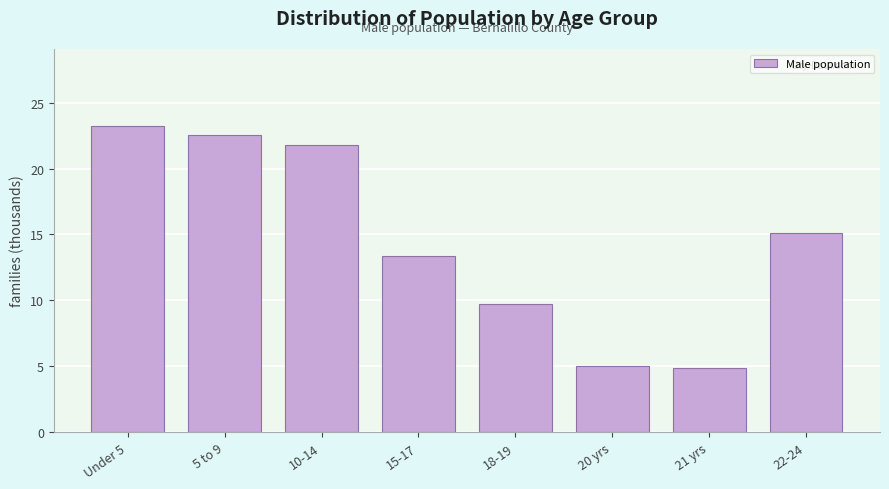

Reading left to right, what are all the values shown in this chart?

Under 5=23.3	5 to 9=22.5	10-14=21.8	15-17=13.4	18-19=9.7	20 yrs=5.0	21 yrs=4.9	22-24=15.1